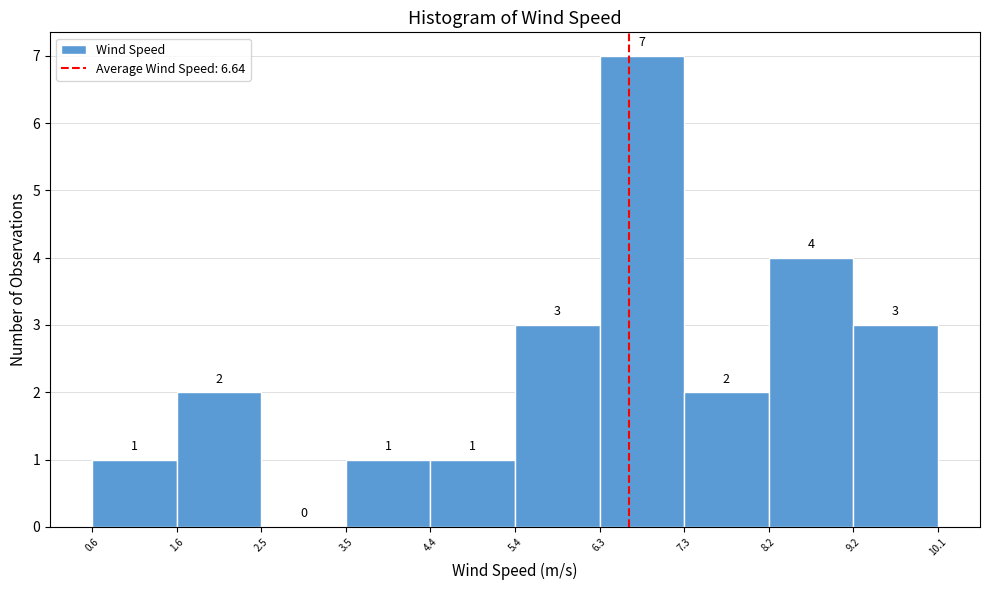

Reading left to right, transcribe this chart: for each bar, give the range it covers on the x-axis and its height.

0.6 to 1.6: 1
1.6 to 2.5: 2
2.5 to 3.5: 0
3.5 to 4.4: 1
4.4 to 5.4: 1
5.4 to 6.3: 3
6.3 to 7.3: 7
7.3 to 8.2: 2
8.2 to 9.2: 4
9.2 to 10.1: 3